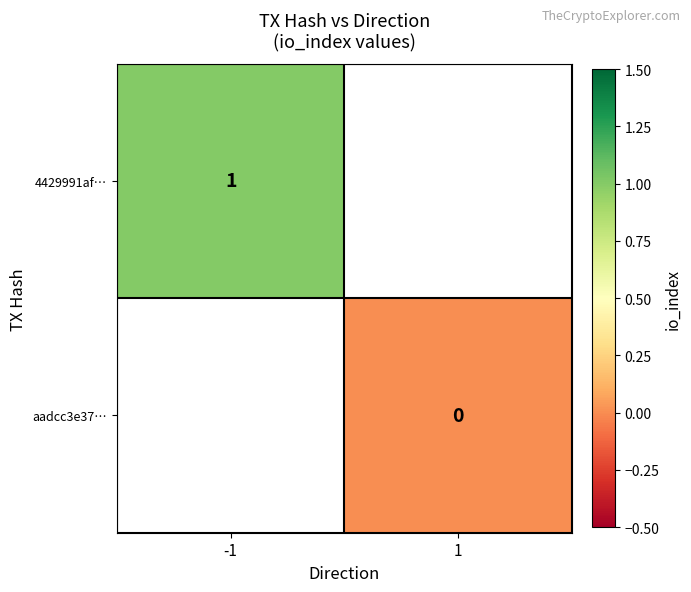

Count the number of categories in the chart.

2